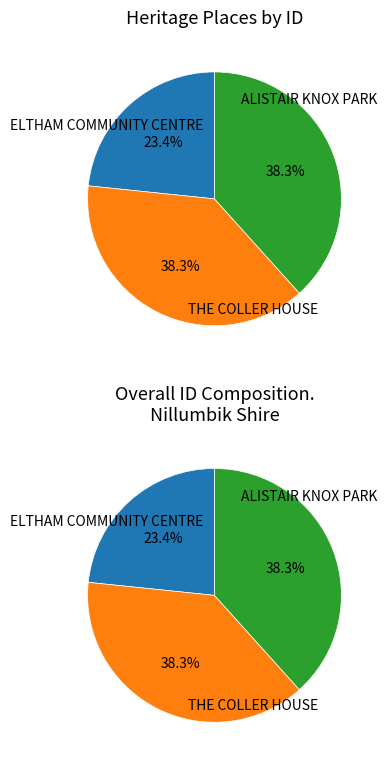

Which slice is the largest?

THE COLLER HOUSE